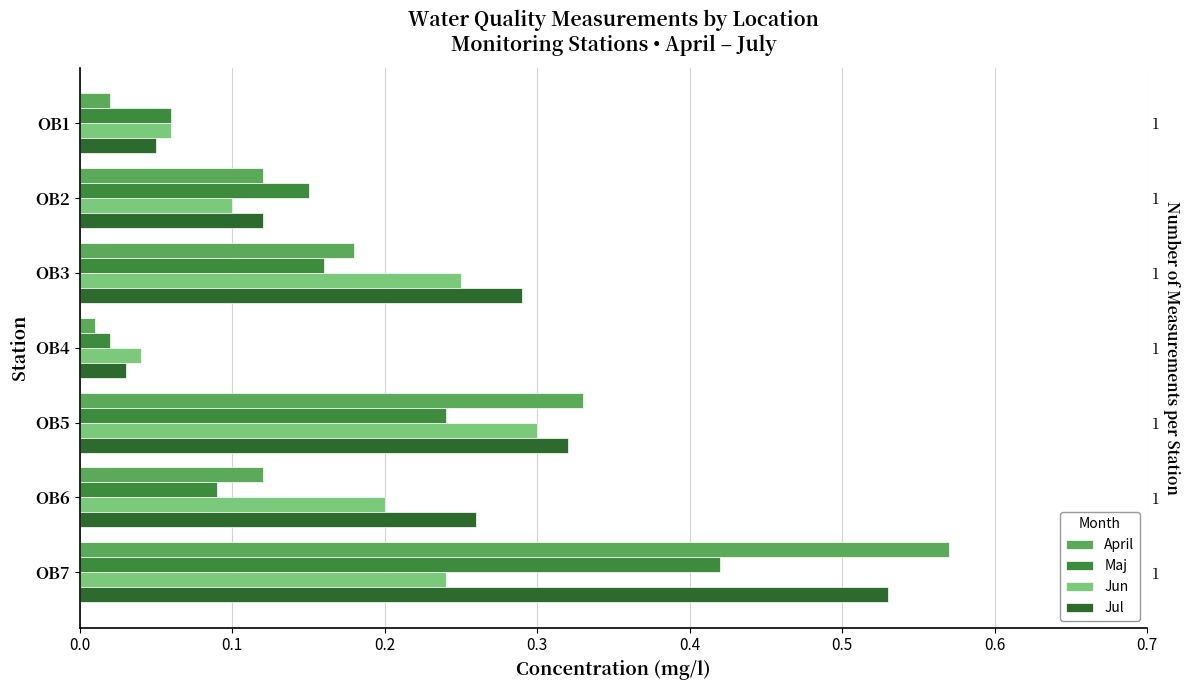

Is it true that Maj equals 0.1 at OB6?

True